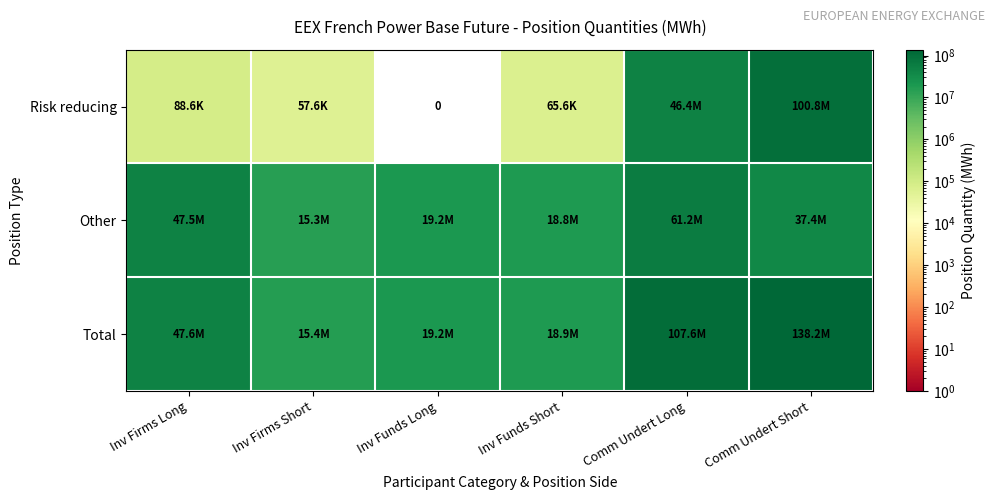

Count the number of categories in the chart.

6